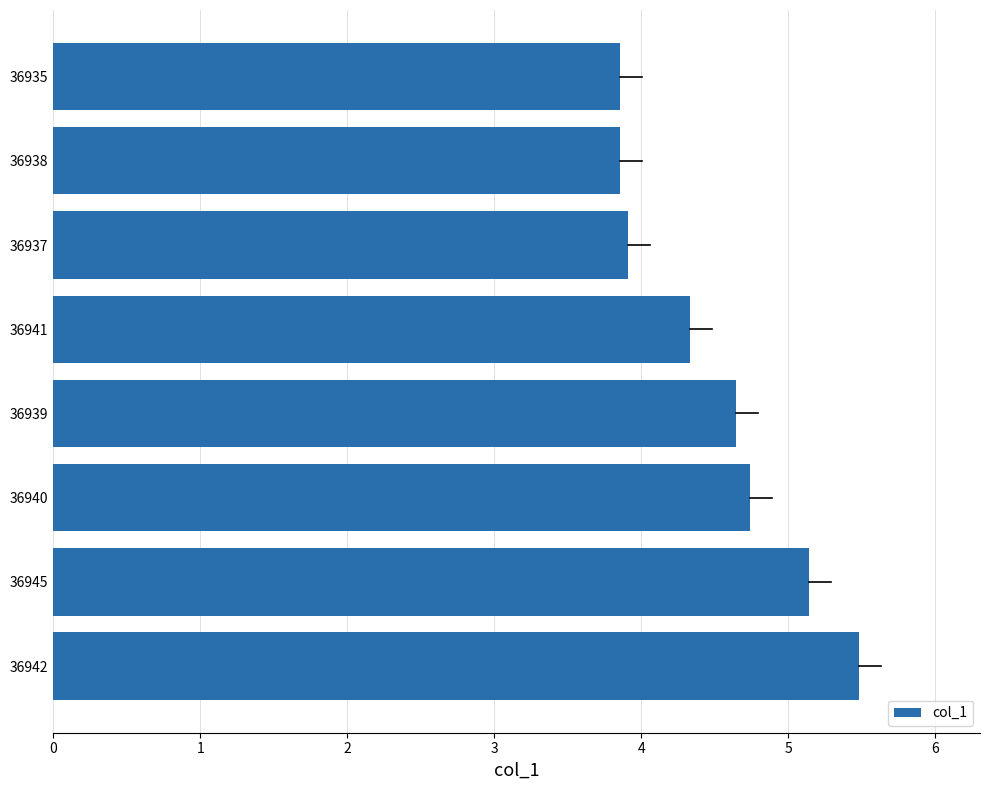

What is the approximate value at 36942?

5.5